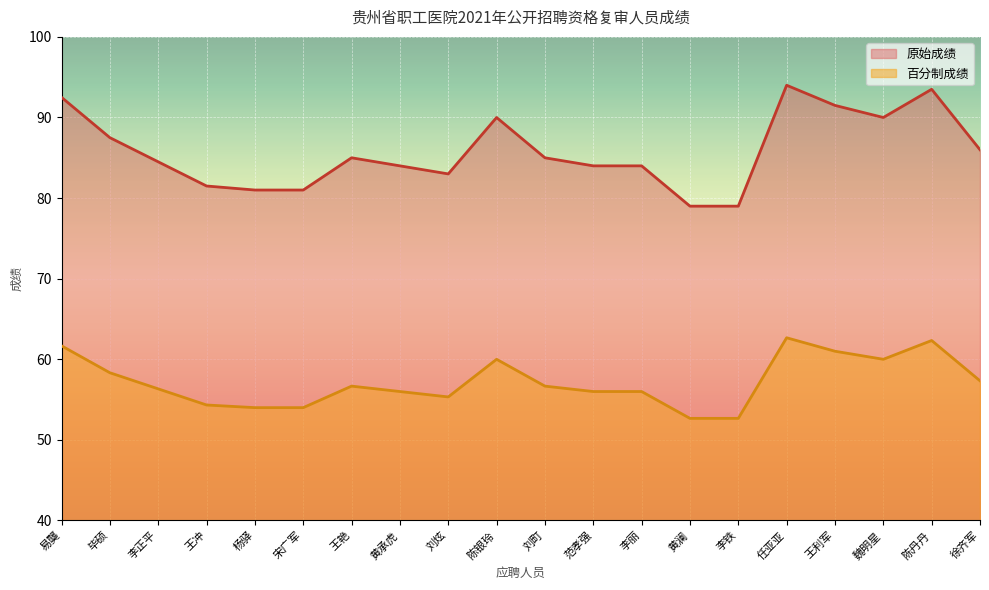

Reading left to right, what are all the values shown in this chart?

原始成绩: 92.5	87.5	84.5	81.5	81.0	81.0	85.0	84.0	83.0	90.0	85.0	84.0	84.0	79.0	79.0	94.0	91.5	90.0	93.5	86.0
百分制成绩: 61.7	58.3	56.3	54.3	54.0	54.0	56.7	56.0	55.3	60.0	56.7	56.0	56.0	52.7	52.7	62.7	61.0	60.0	62.3	57.3